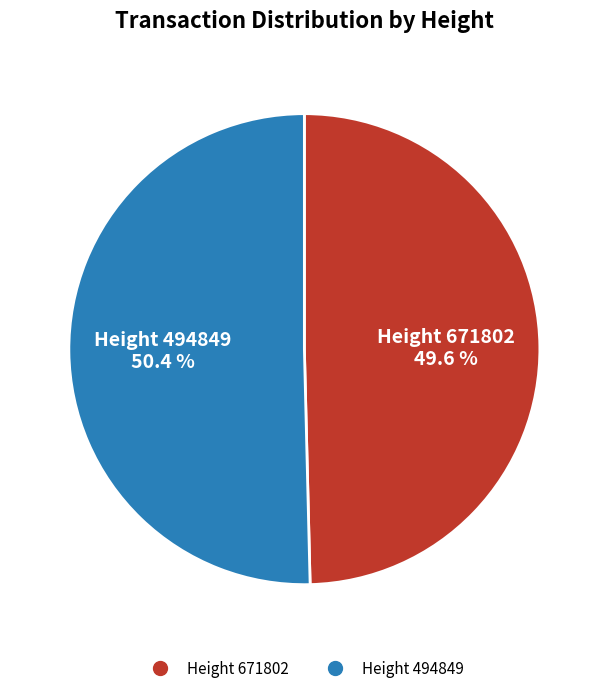

Is there any slice that represents more than half of the pie?

Yes